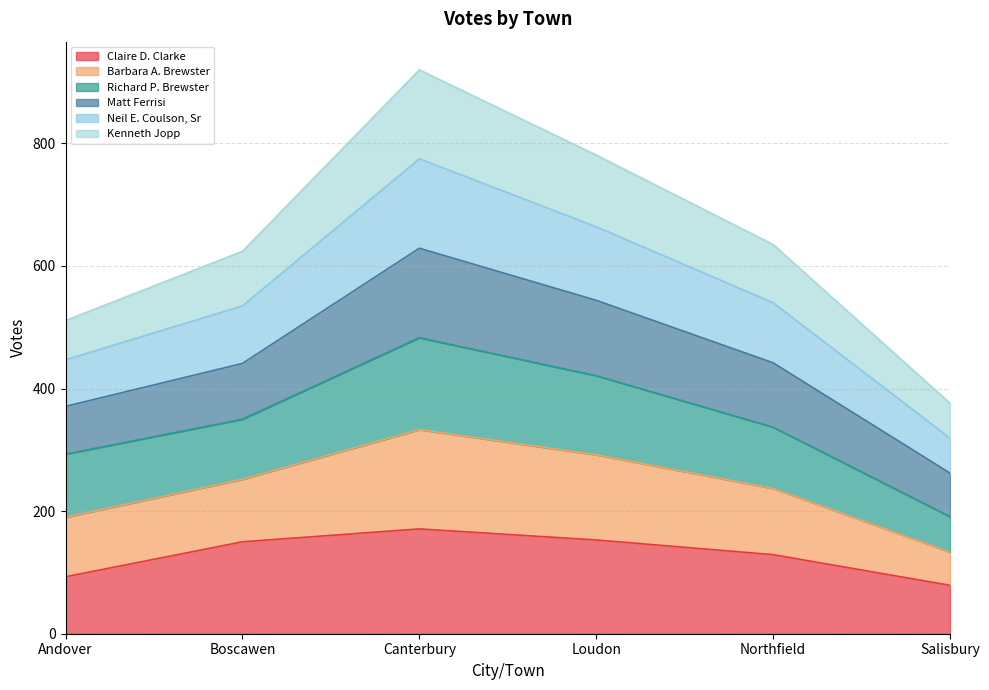

What is the minimum value for Claire D. Clarke?

79